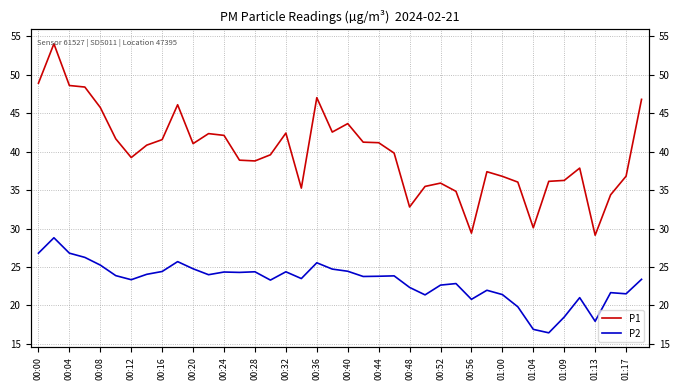

List the series in order of their overall mean, highest first.

P1, P2